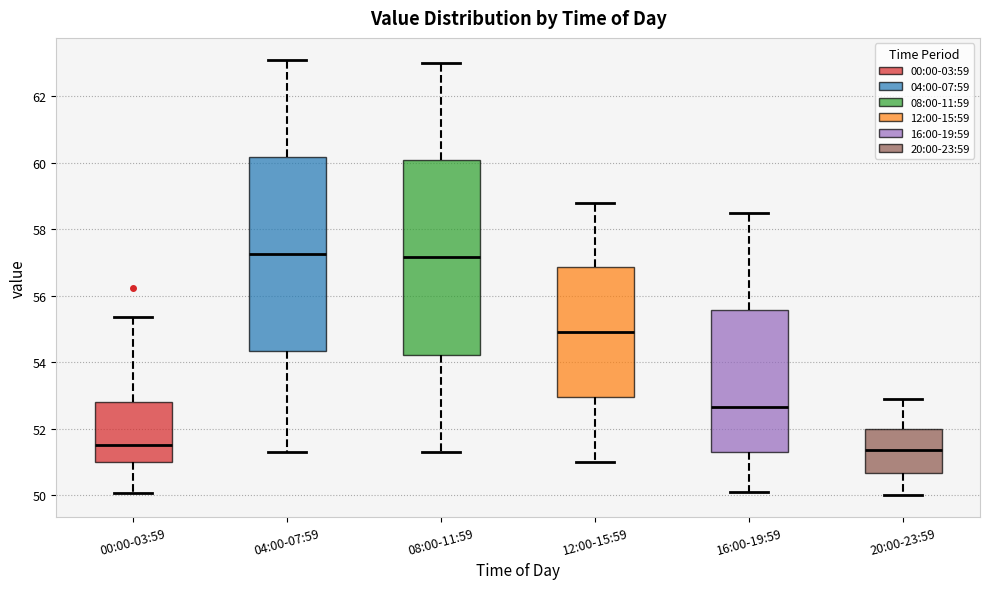

Reading left to right, transcribe this box plot: for each box, give where its median line is, the range the box spans, and where its two whiskers end, as read against the y-axis. The values are not printed on the chart, so give them approximately, as read against the axis.

00:00-03:59: median 51.6, box 51.0 to 52.8, whiskers 50.0 to 55.4
04:00-07:59: median 57.2, box 54.4 to 60.2, whiskers 51.4 to 63.2
08:00-11:59: median 57.2, box 54.2 to 60.0, whiskers 51.4 to 63.0
12:00-15:59: median 55.0, box 53.0 to 56.8, whiskers 51.0 to 58.8
16:00-19:59: median 52.6, box 51.4 to 55.6, whiskers 50.2 to 58.6
20:00-23:59: median 51.4, box 50.6 to 52.0, whiskers 50.0 to 53.0